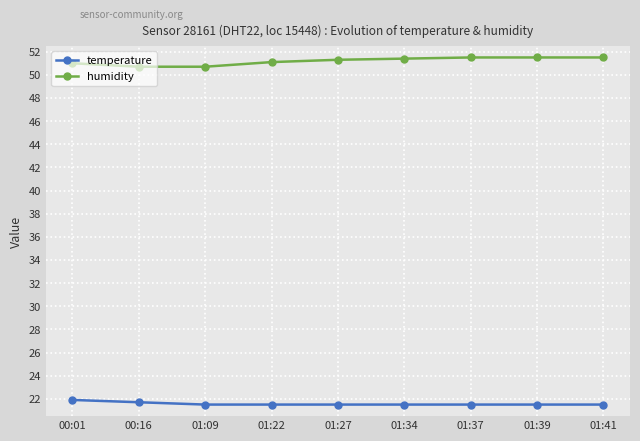

Count the number of data series in this chart.

2